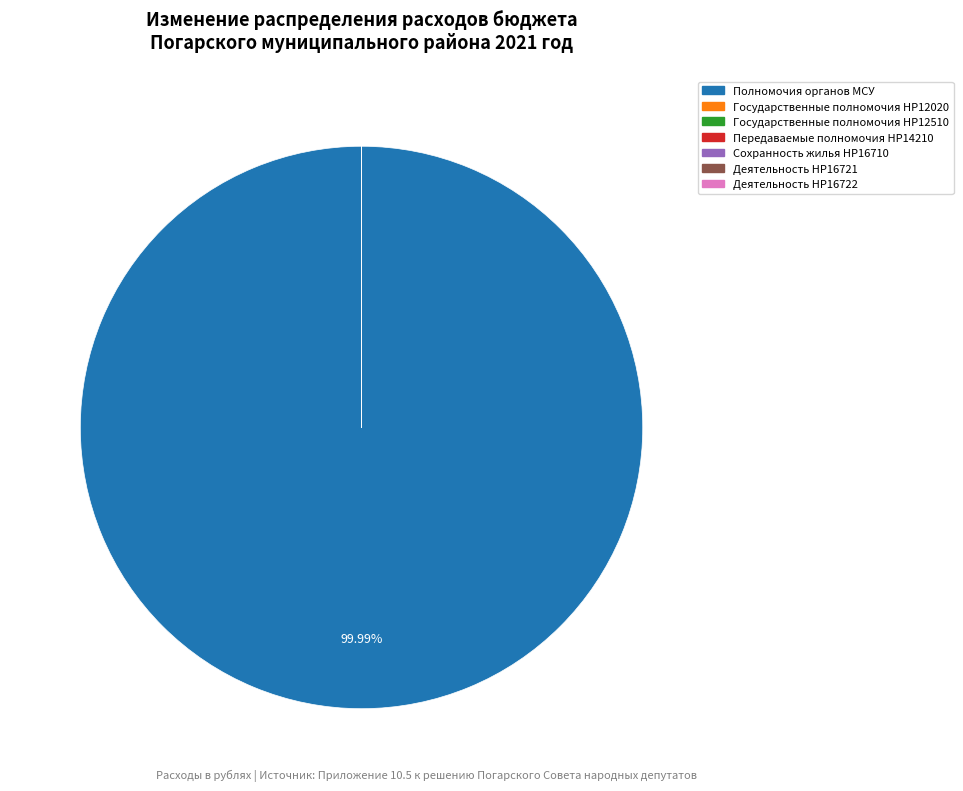

Does any single category account for the majority?

Yes